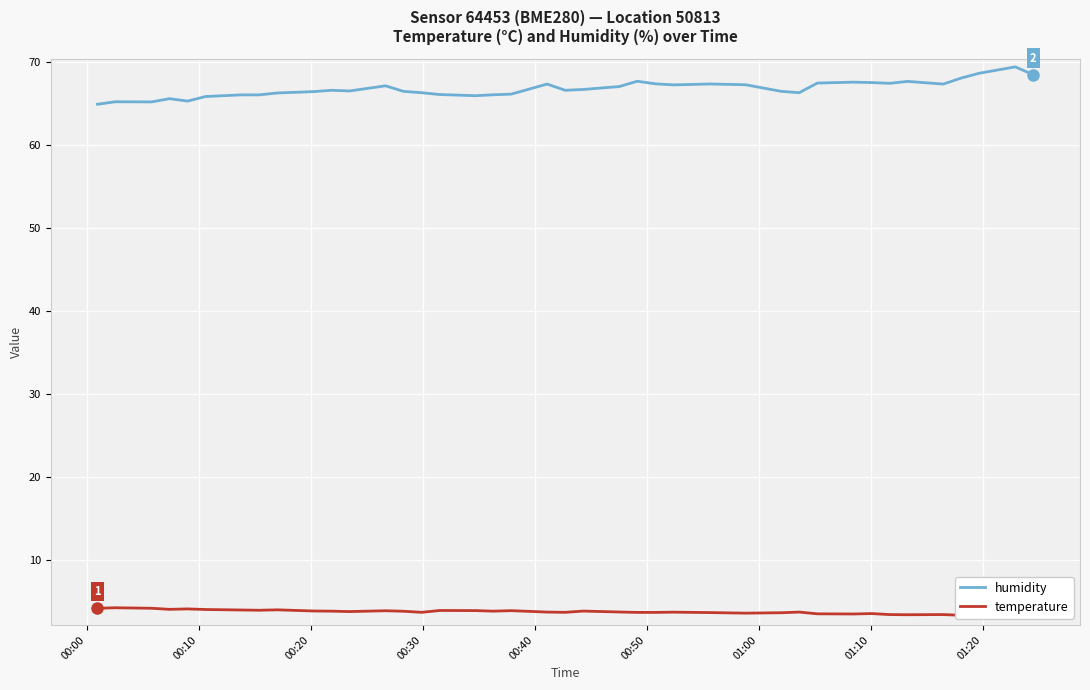

What is the maximum value shown in the chart?

69.4